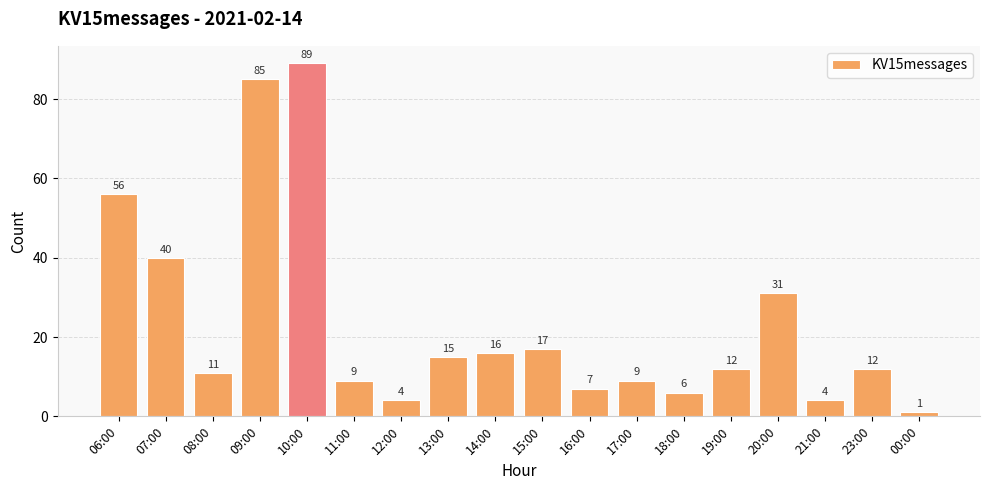

The chart shows a value of 89 at 10:00. True or false?

True